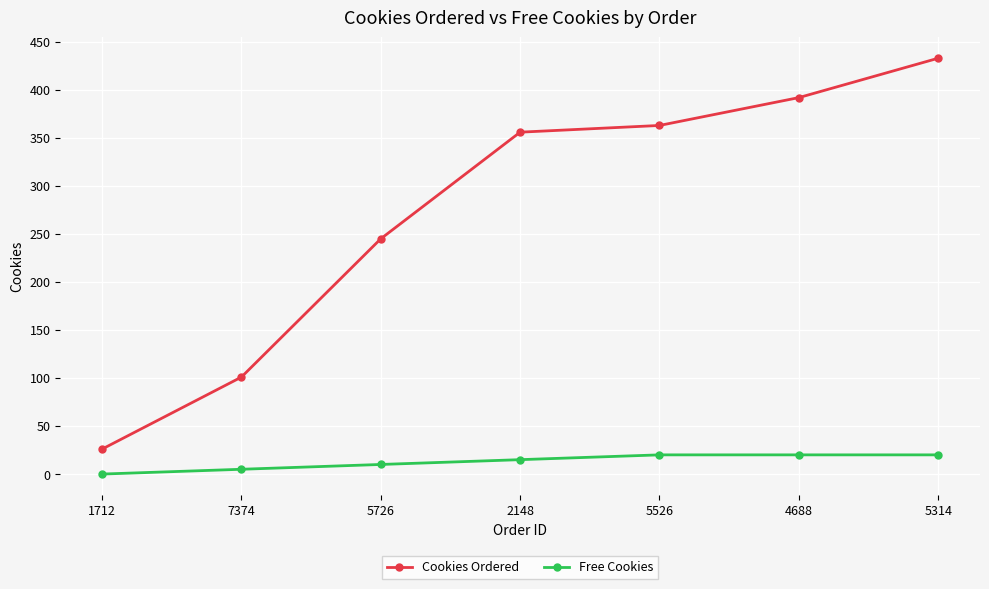

List the series in order of their overall mean, lowest first.

Free Cookies, Cookies Ordered